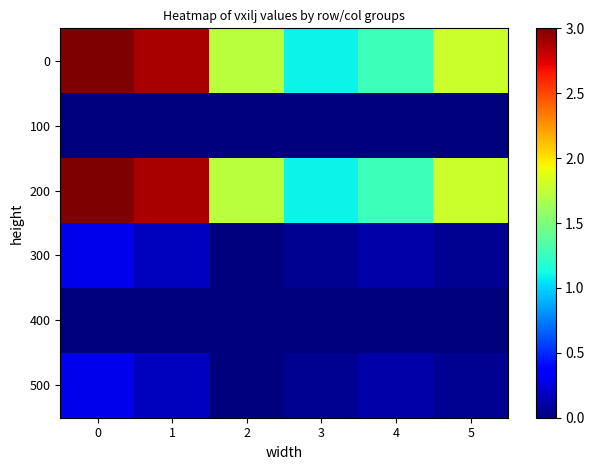

Which series has the largest range (max minus min)?

row_0